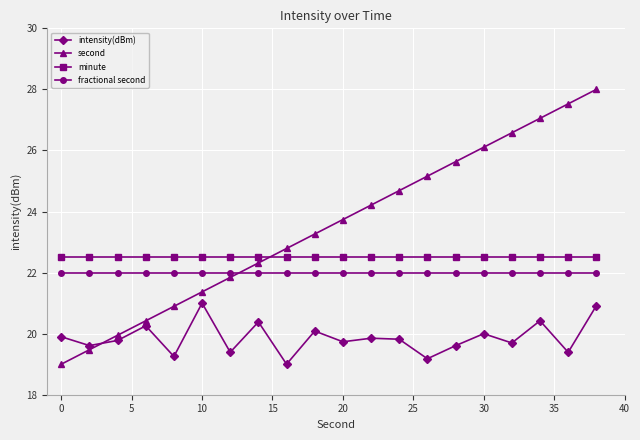

What are all the series names shown in the legend?

intensity(dBm), second, minute, fractional second